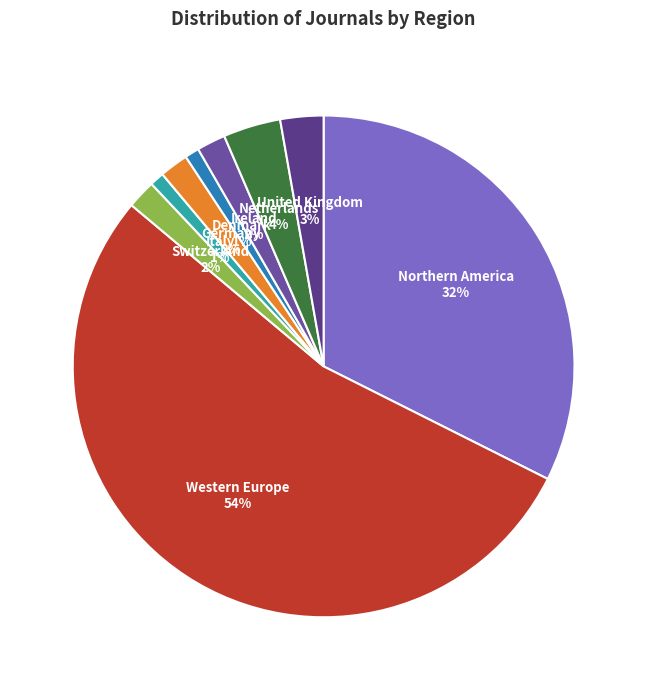

What is the largest slice in the pie chart?

Western Europe